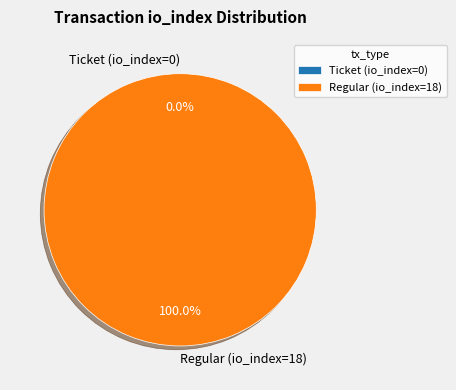

How many slices are in this pie chart?

2